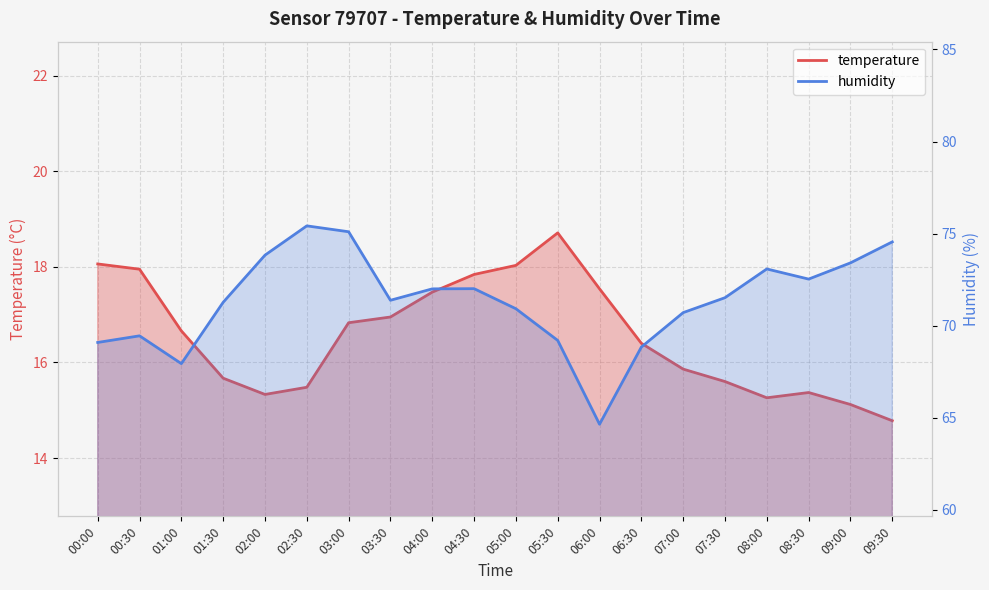

Rank the series by their average value, from highest to lowest.

humidity, temperature